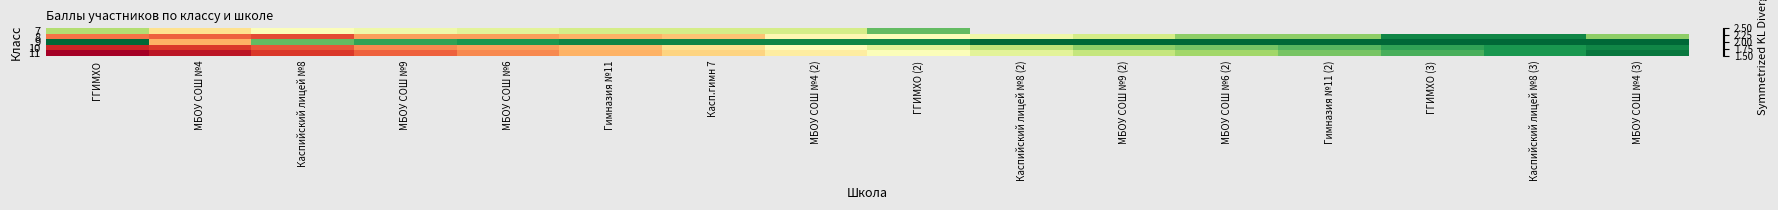

At which category is the sum across all series the highest?

МБОУ СОШ №4